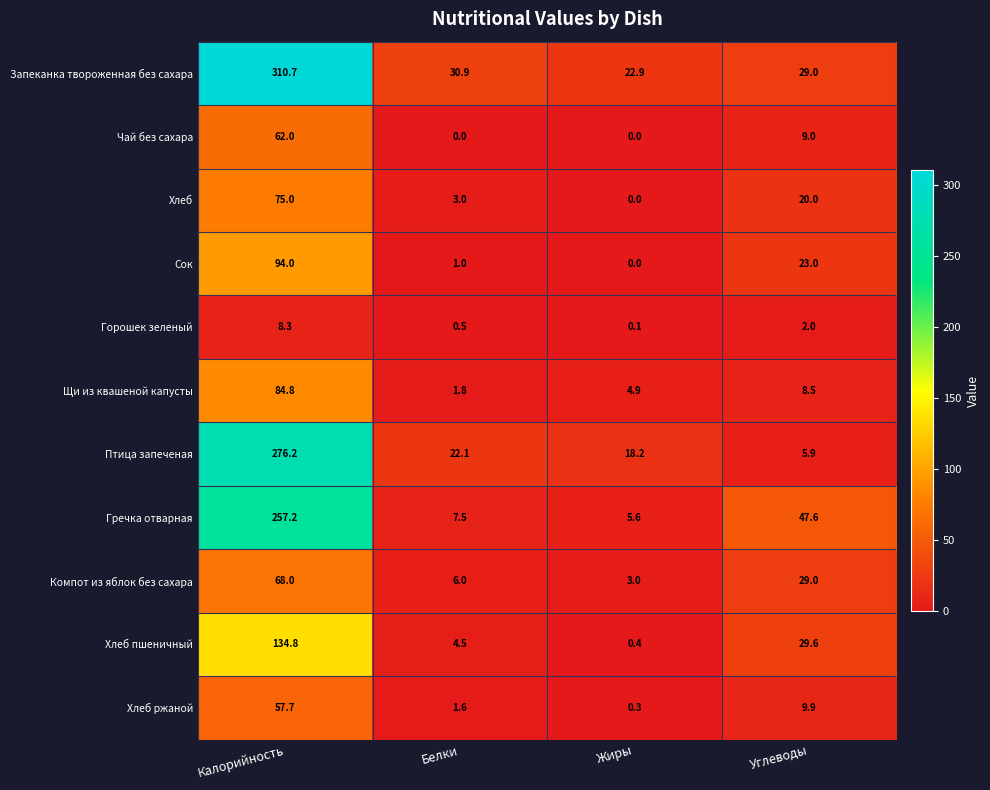

How many values in the Птица запеченая series exceed 22?

2